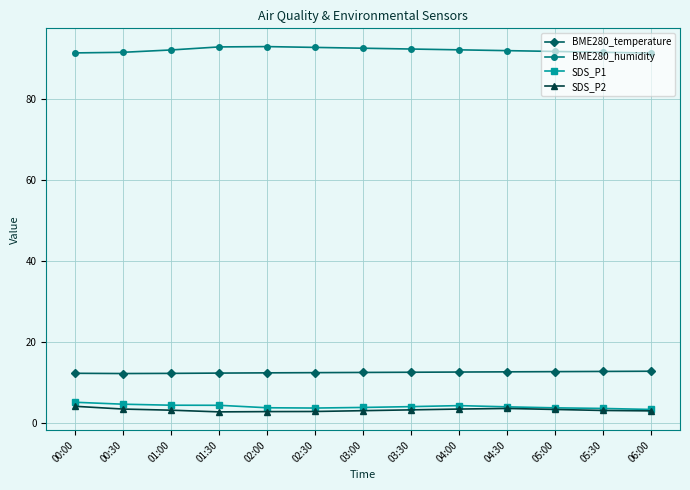

Is it true that BME280_temperature equals 12.6 at 04:00?

True